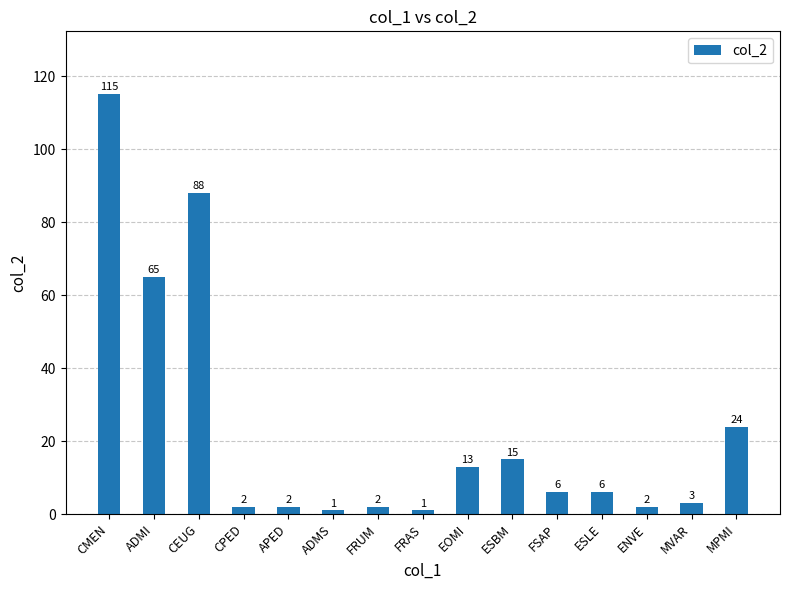

The value at MVAR is 3. True or false?

True